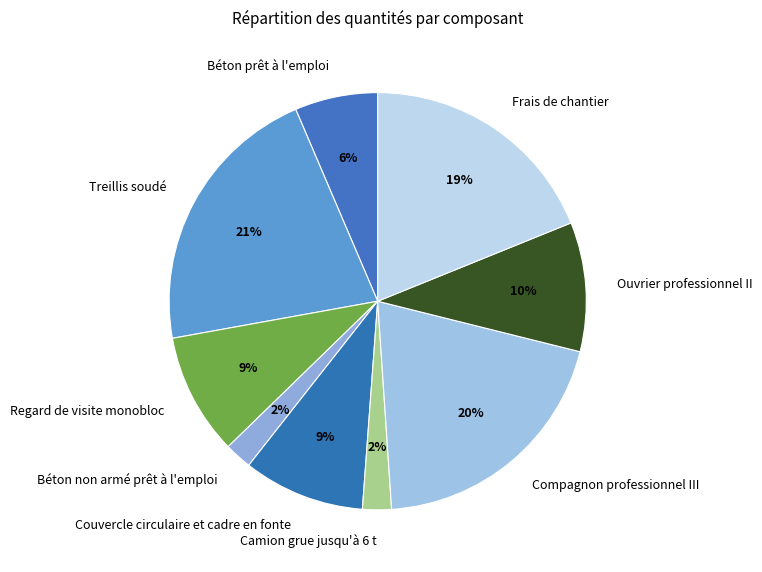

What is the largest slice in the pie chart?

Treillis soudé